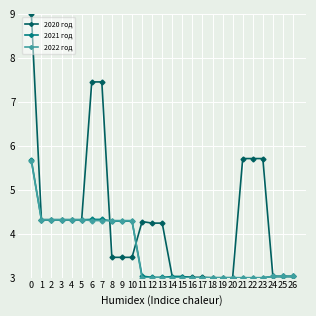

The value of 2021 год at 5 is 6.0. True or false?

False